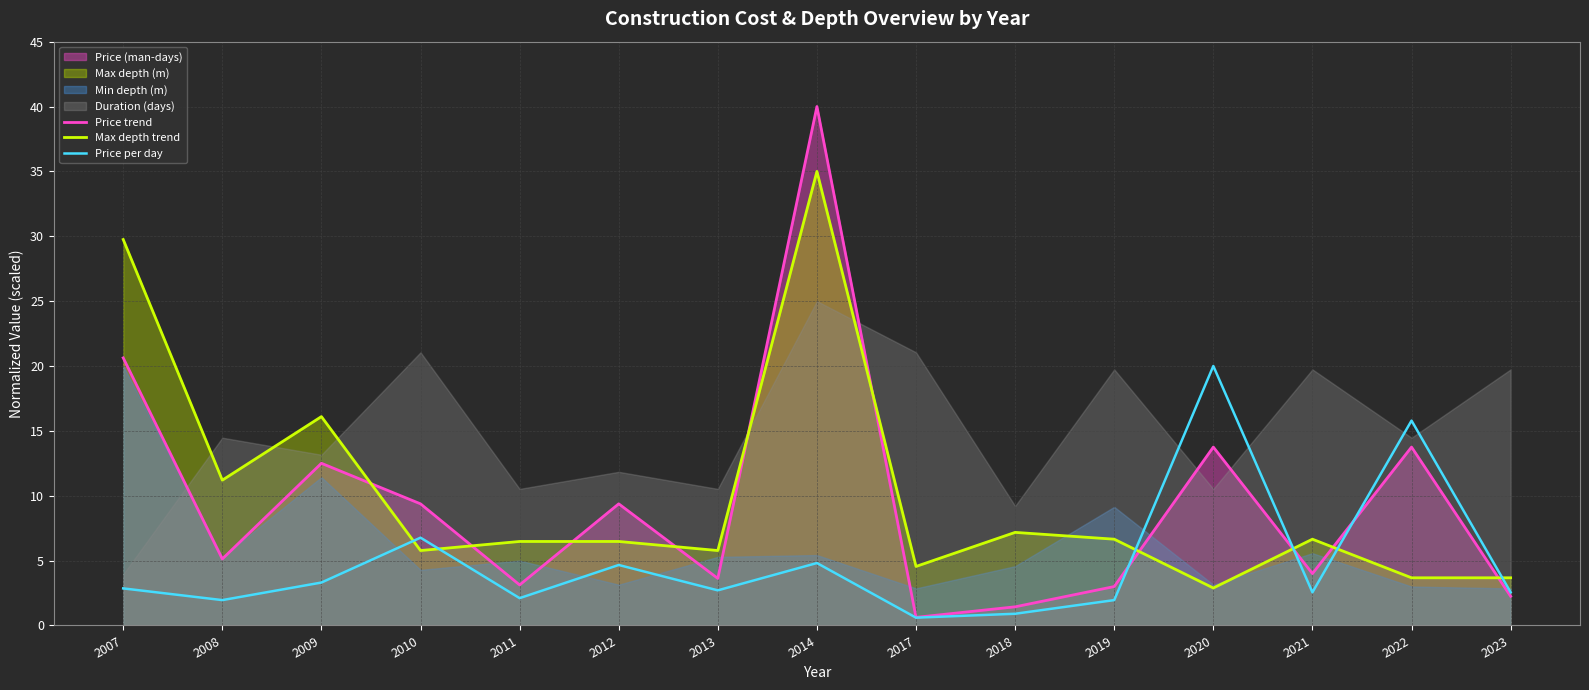

What is the value of the Price trend point at the 13th from the left?

4.0